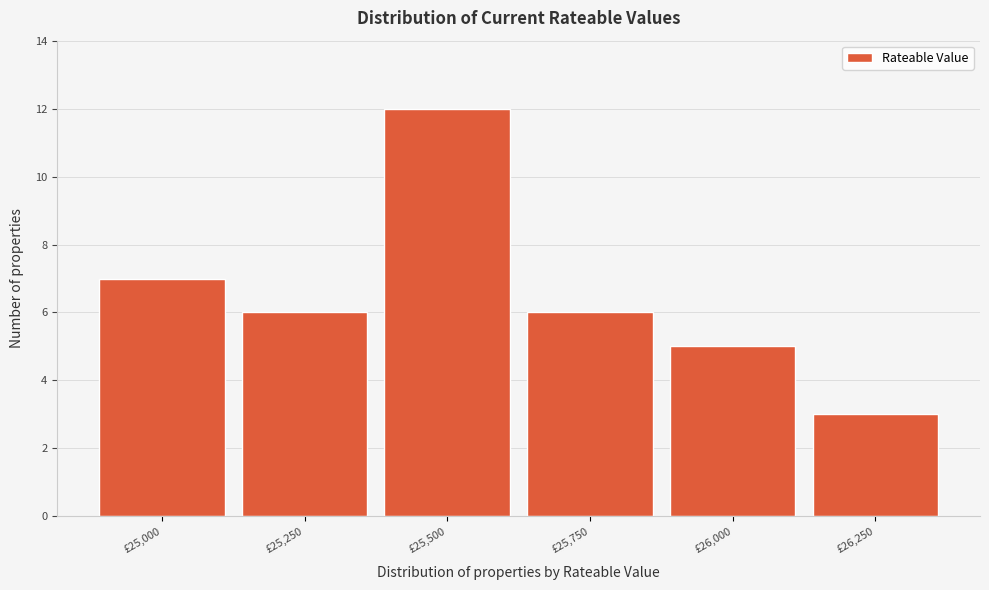

Reading left to right, transcribe all the data shown in this chart.

7	6	12	6	5	3